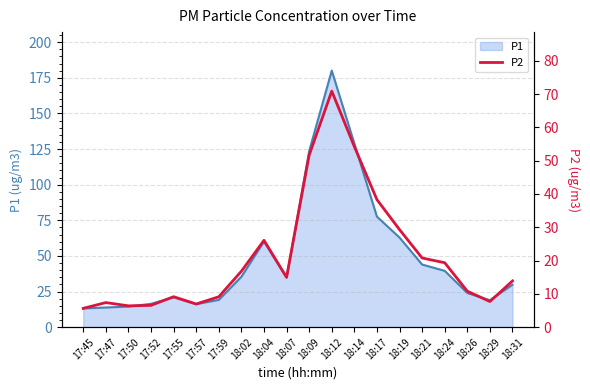

Which category has the highest value across all series?

18:12